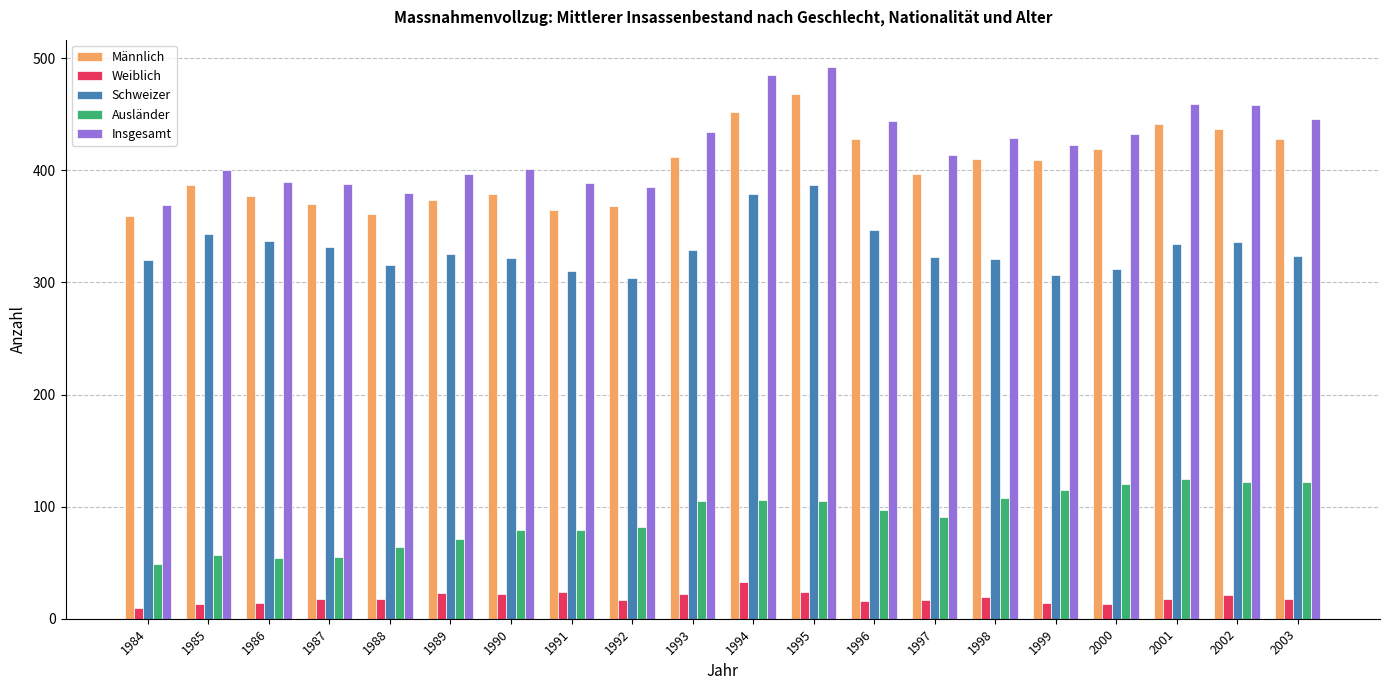

Which series has the largest total across all categories?

Insgesamt